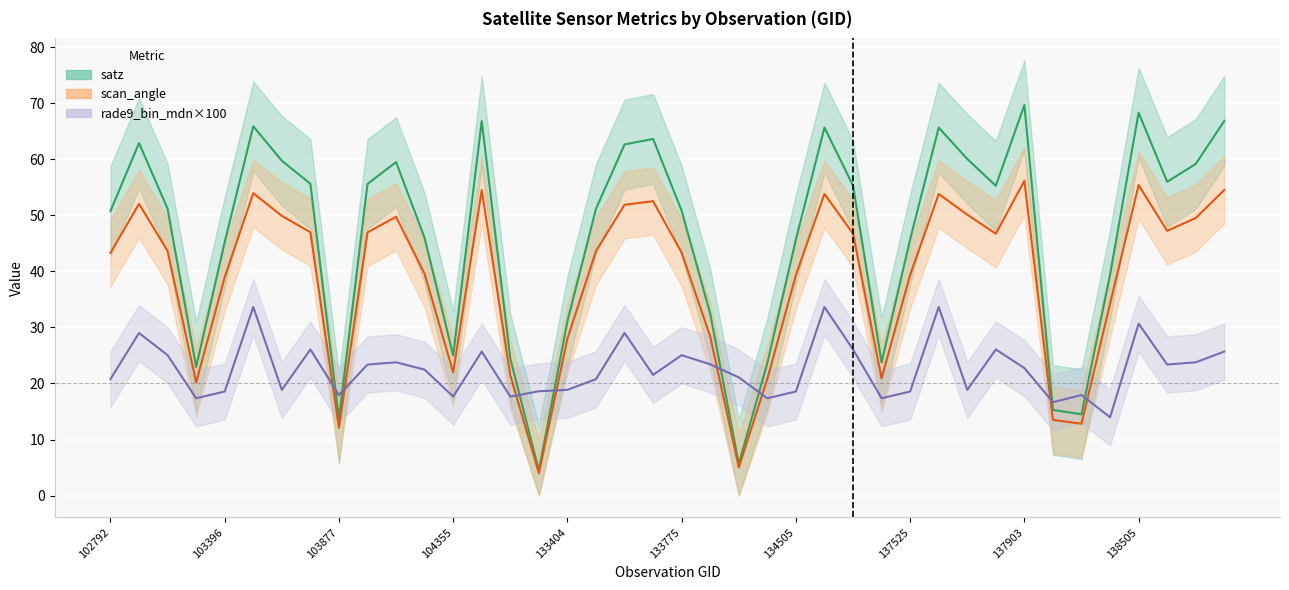

True or false: scan_angle has a value of 56.1 at 137903.

True